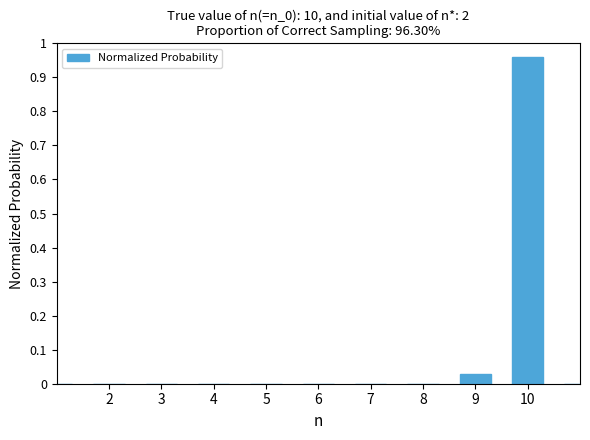

Is it true that the value at 4 is -0.3?

False